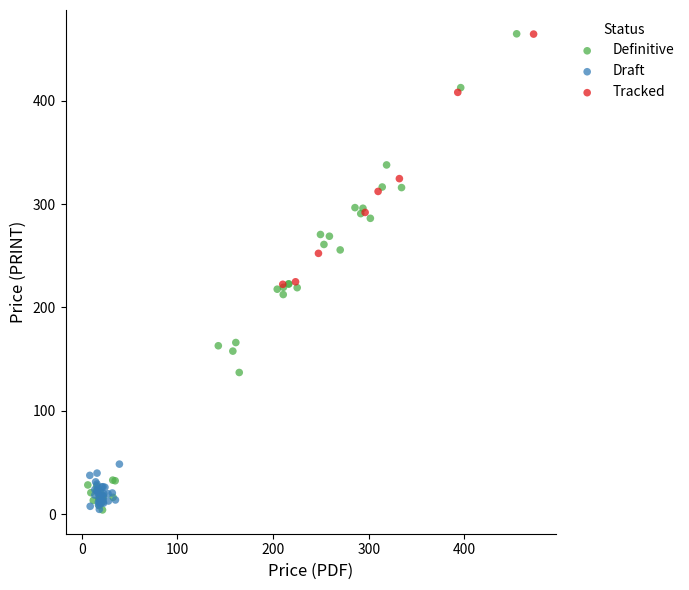

Which series has the widest spread of Y values?

Definitive